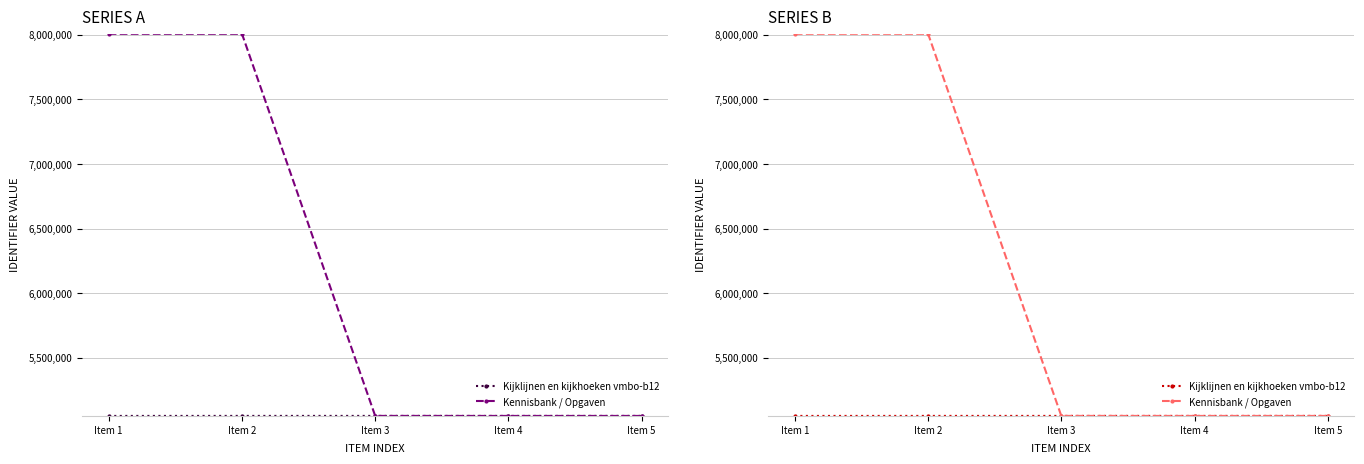

List the series in order of their peak value, highest first.

Kennisbank / Opgaven, Kijklijnen en kijkhoeken vmbo-b12